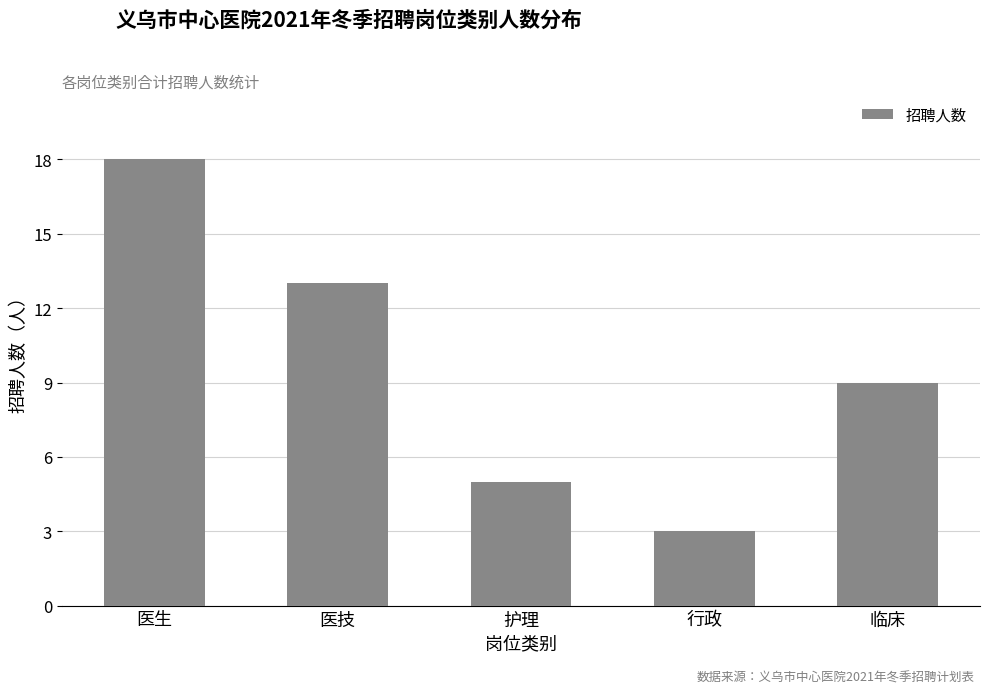

True or false: the data shows 2 at 行政.

False